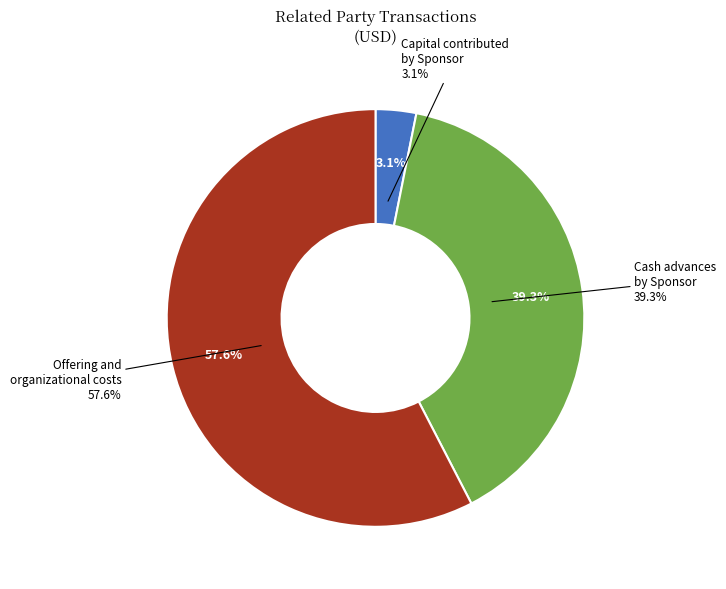

To the nearest percent, what percentage of the pie is Cash advances
by Sponsor?

39%